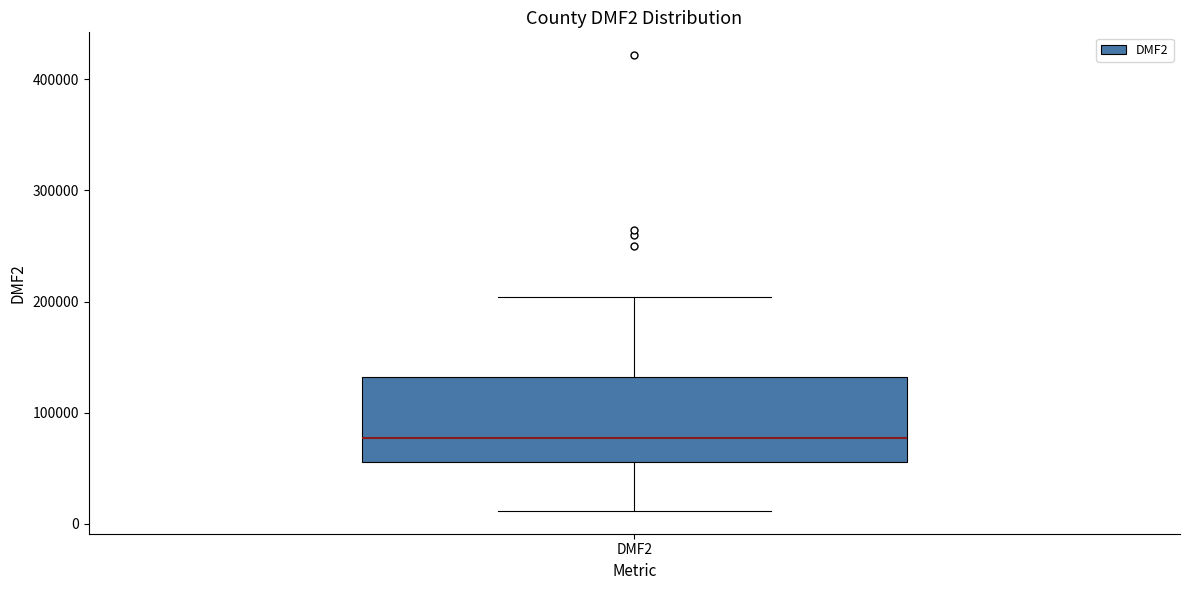

Where is the lower edge of the box for DMF2 on the y-axis? The values are not printed on the chart, so give them approximately, as read against the axis.

60000